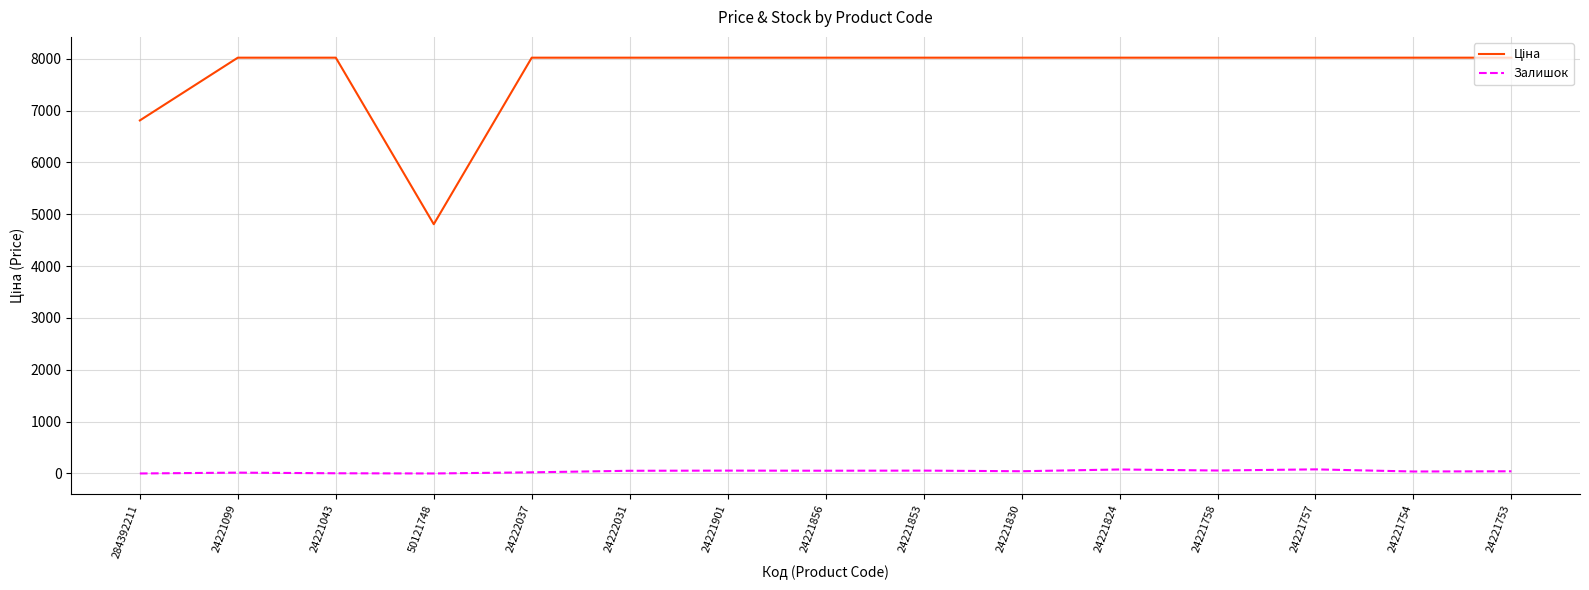

What is the maximum value shown in the chart?

8019.3